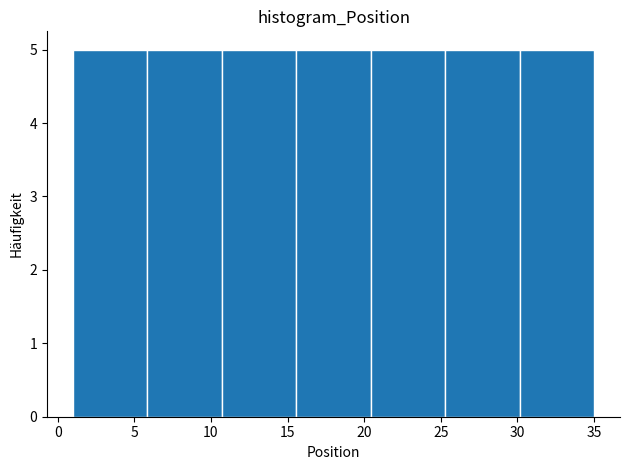

How tall is the bar that spans 10.5 to 15.5 on the x-axis? Neither the bar edges nor the heights are printed on the chart, so give them approximately, as read against the axes.

5